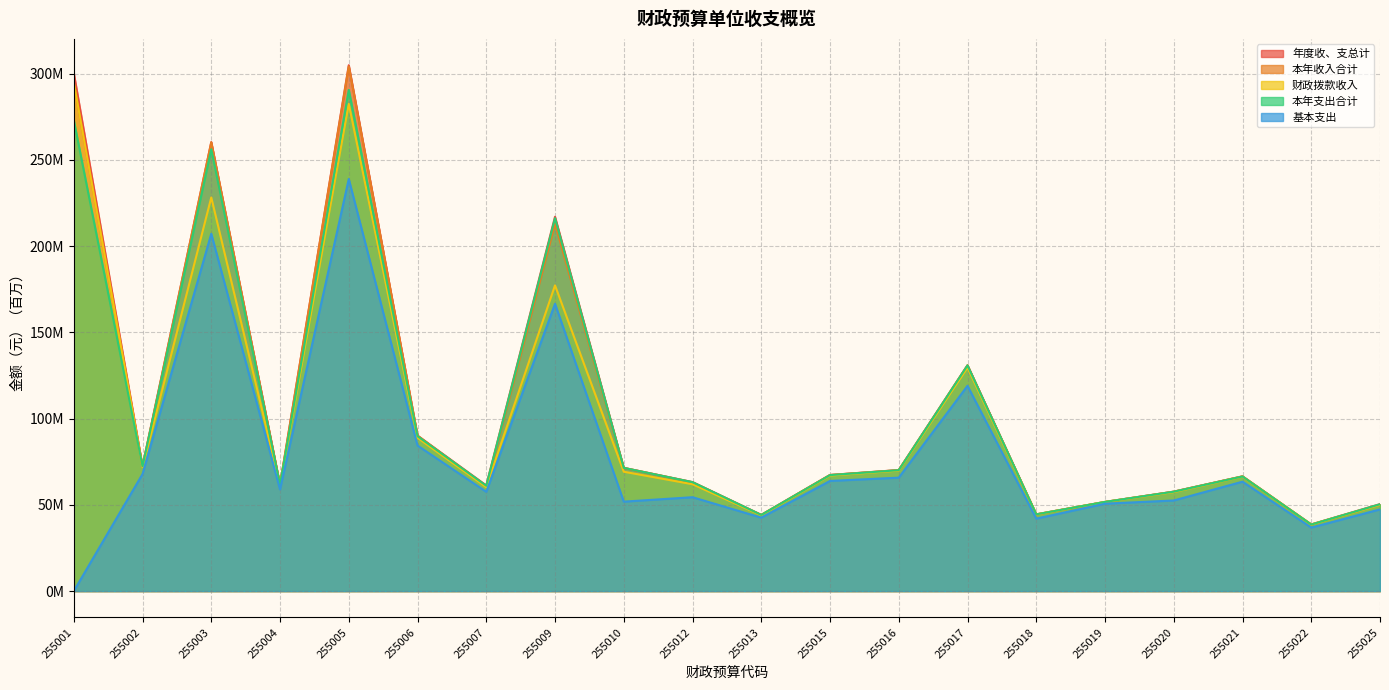

At 255021, list the series in order from smallest to largest.

基本支出, 财政拨款收入, 本年支出合计, 年度收、支总计, 本年收入合计